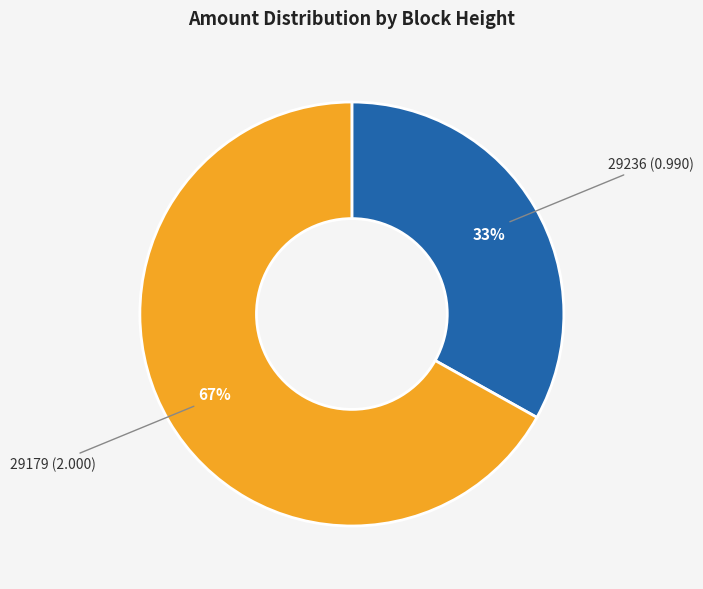

Count the number of slices in the pie.

2